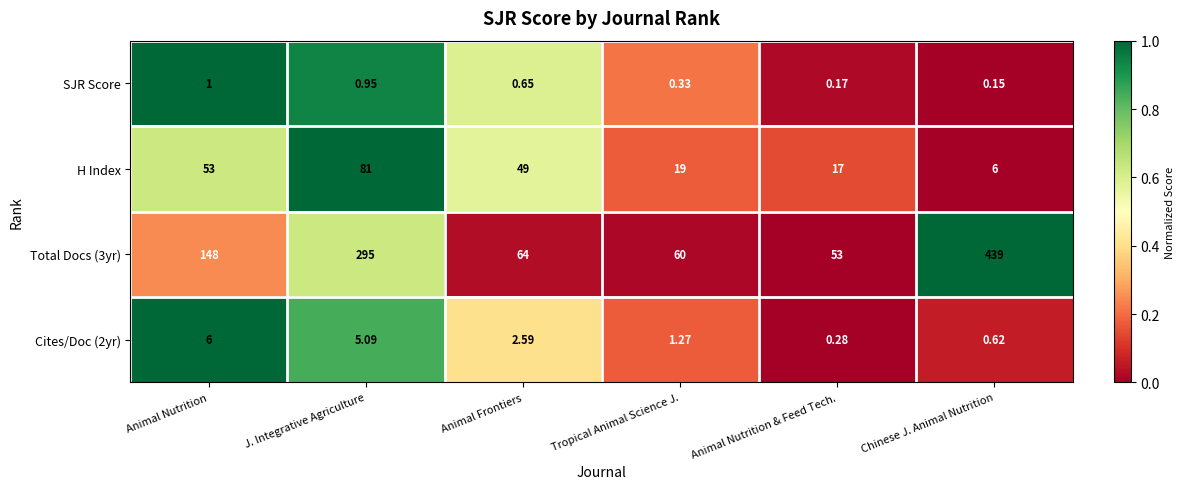

Is the value of Cites/Doc (2yr) at Animal Nutrition greater than the value of Total Docs (3yr) at Tropical Animal Science J.?

No